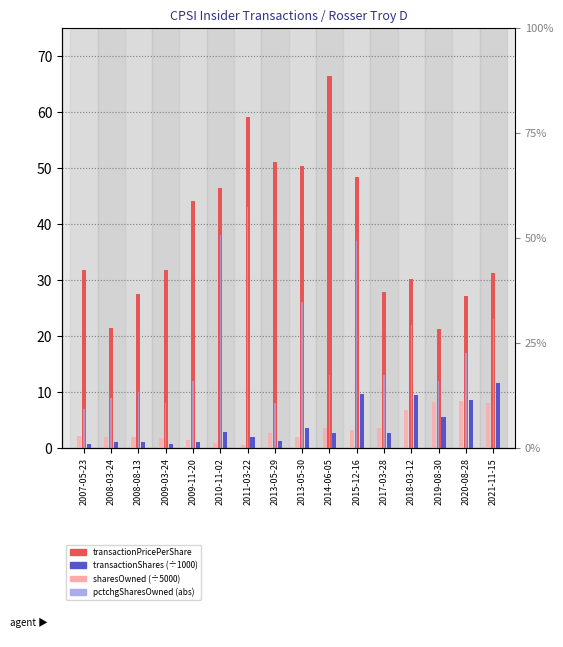

What is the difference between the pctchgSharesOwned (abs) values at 2018-03-12 and 2007-05-23?

15.0